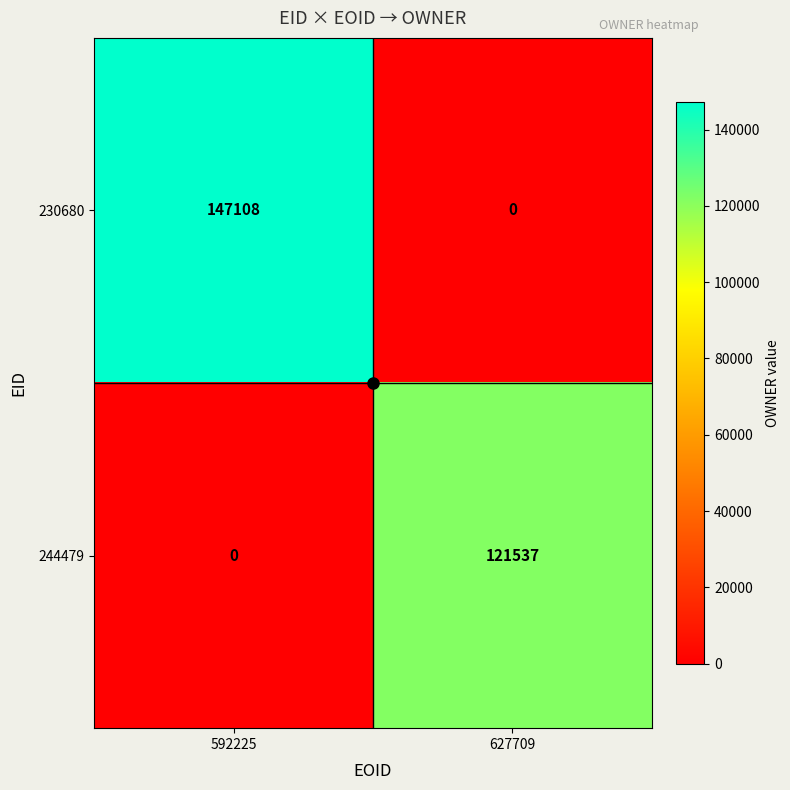

Rank the series by their maximum value, from lowest to highest.

244479, 230680